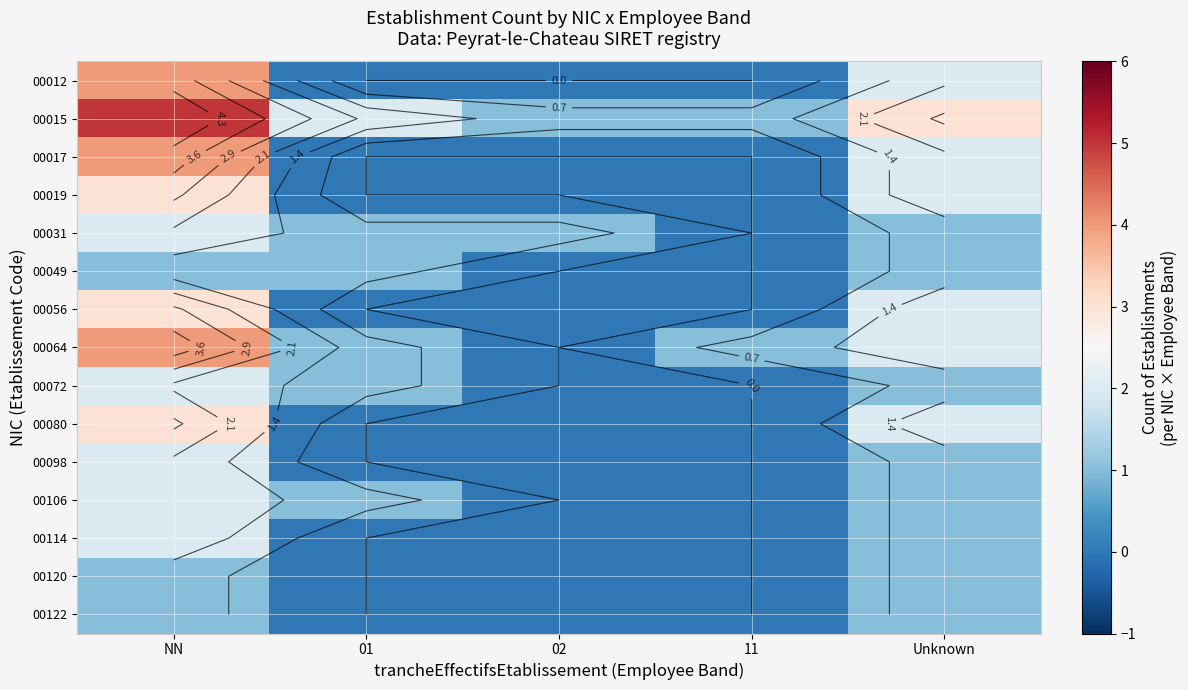

Which series changed the most between 01 and 11?

00015